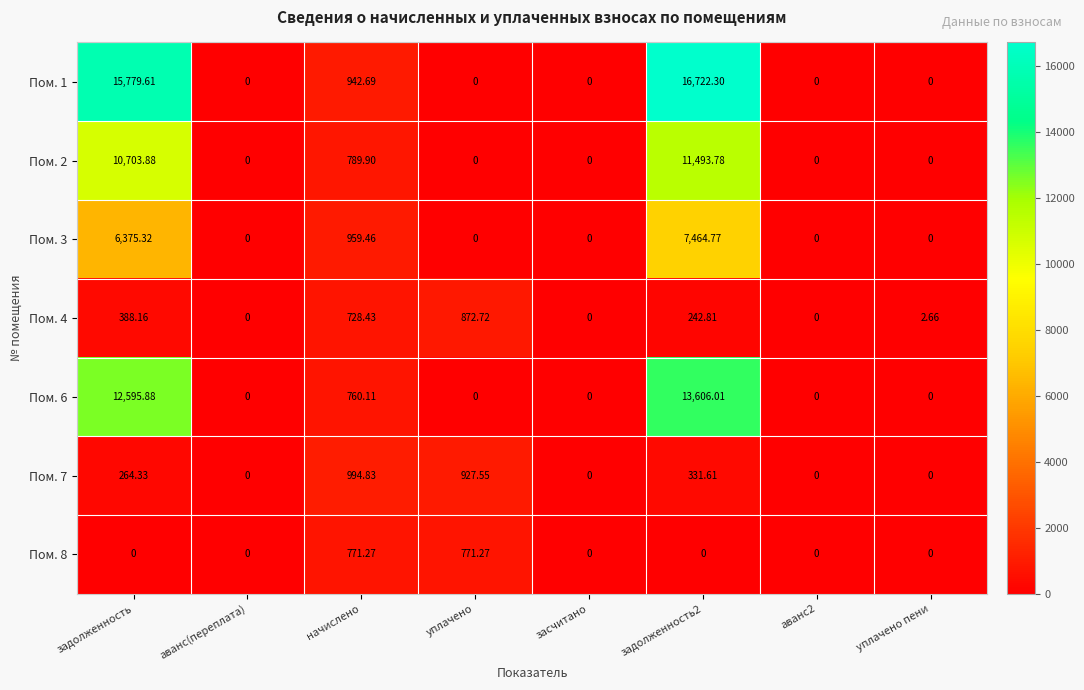

Where is Пом. 1 nearest to the value 8361?

начислено